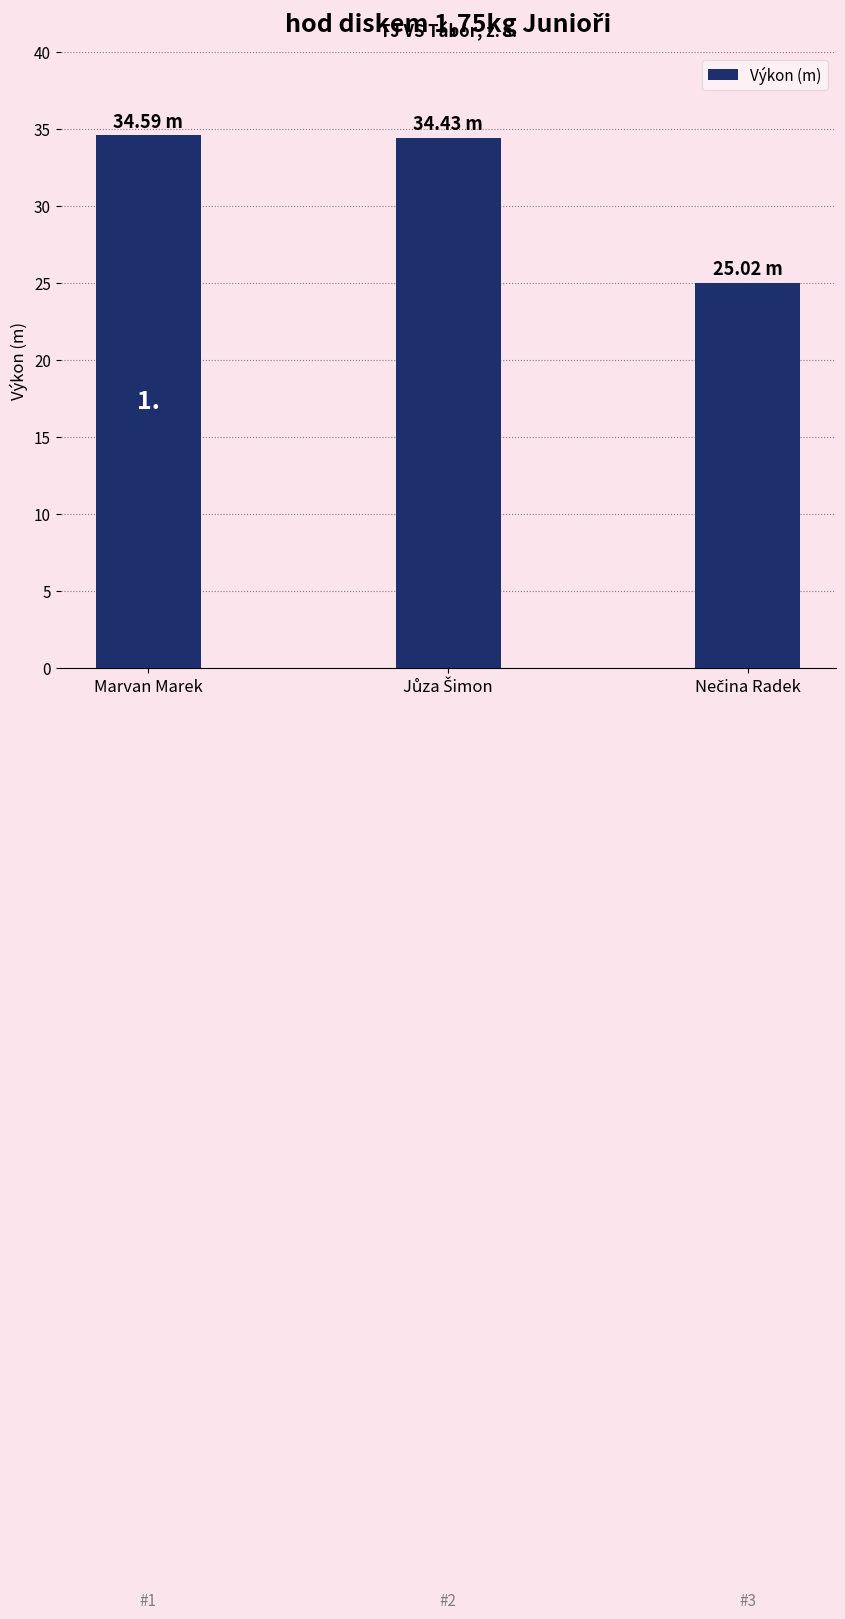

Where does the data first go above 34?

Marvan Marek